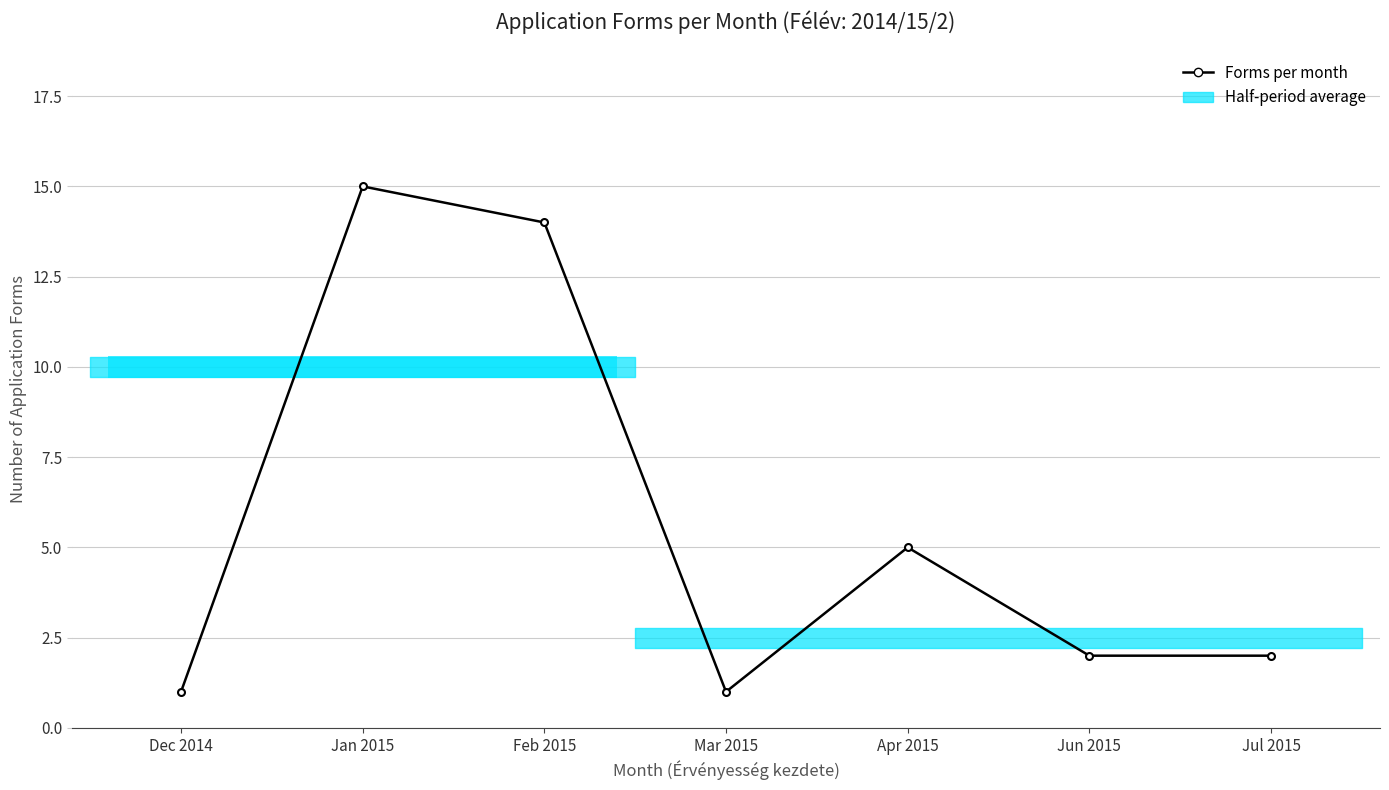

Rank the categories by value from lowest to highest.

Dec 2014, Mar 2015, Jun 2015, Jul 2015, Apr 2015, Feb 2015, Jan 2015